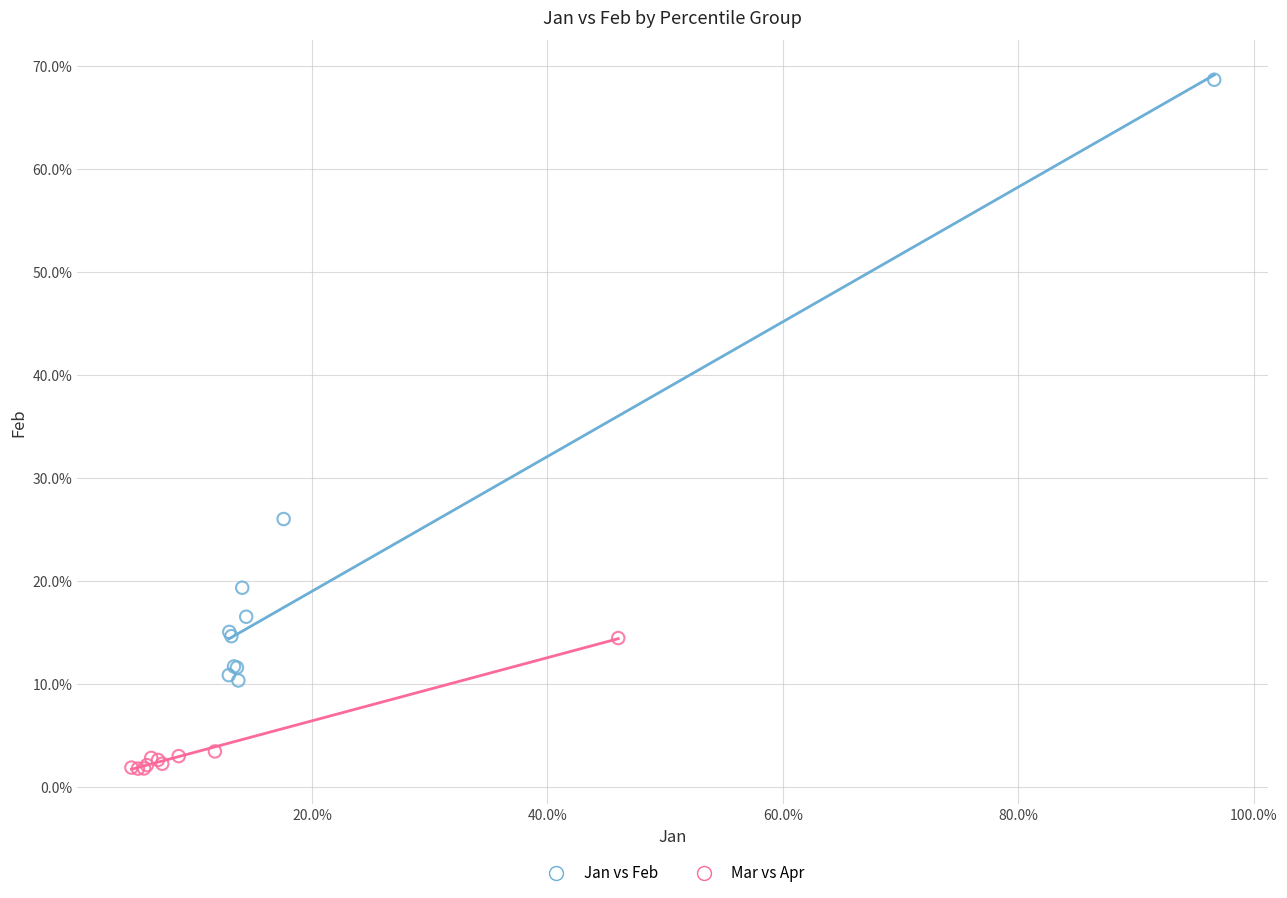

What are all the series names shown in the legend?

Jan vs Feb, Mar vs Apr